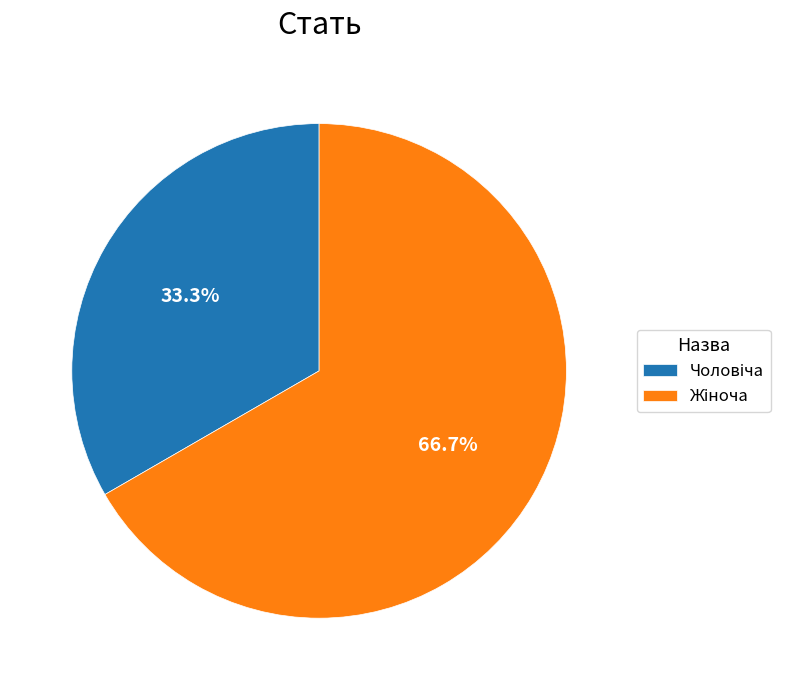

Does any single category account for the majority?

Yes